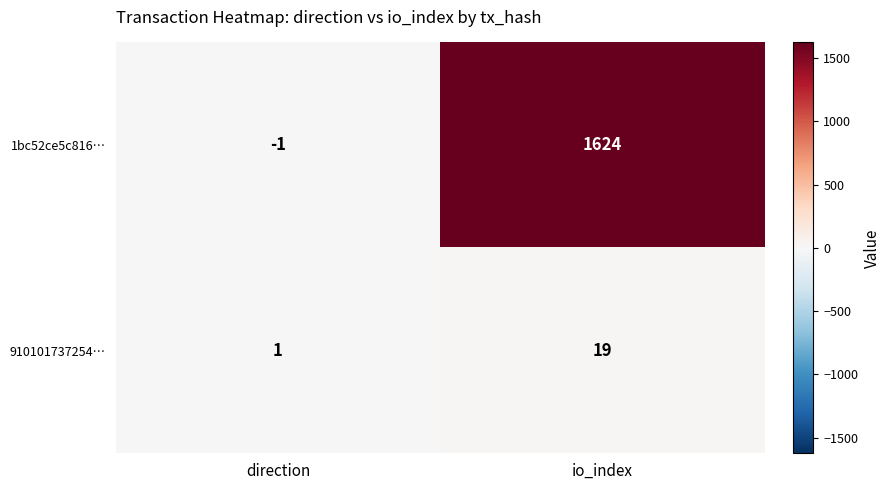

How many values in the 1bc52ce5c816… series are below 1624?

1